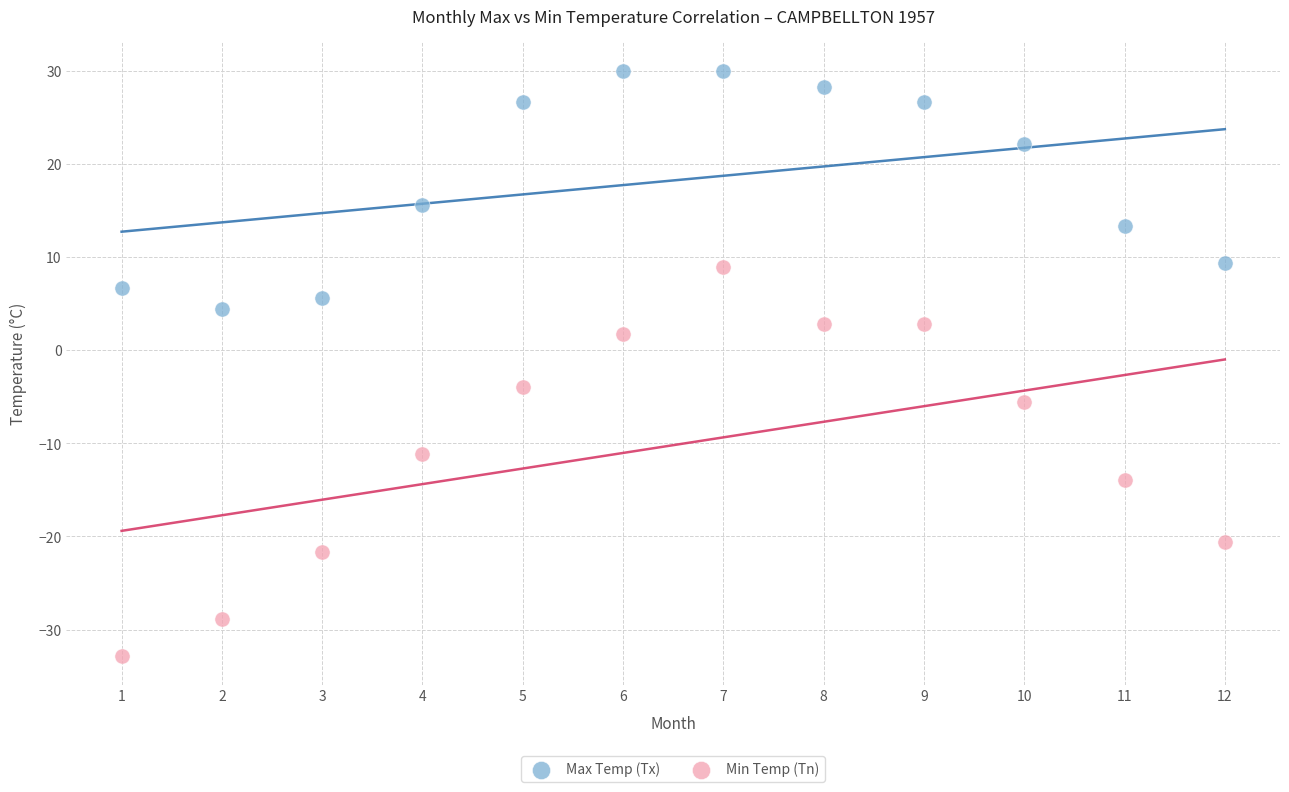

Which series reaches the maximum Y coordinate?

Max Temp (Tx)